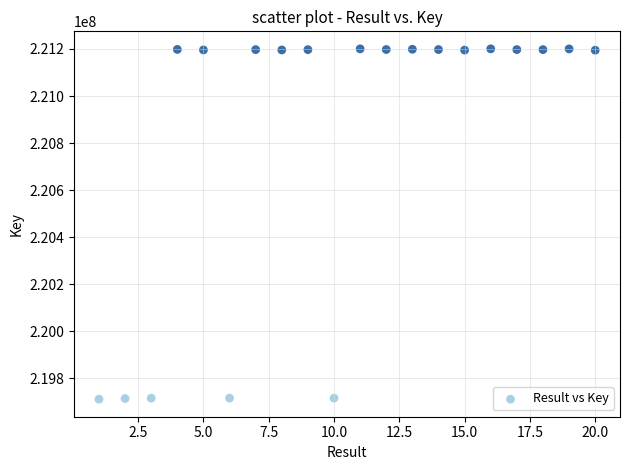

What is the range of X values (max minus min)?

19